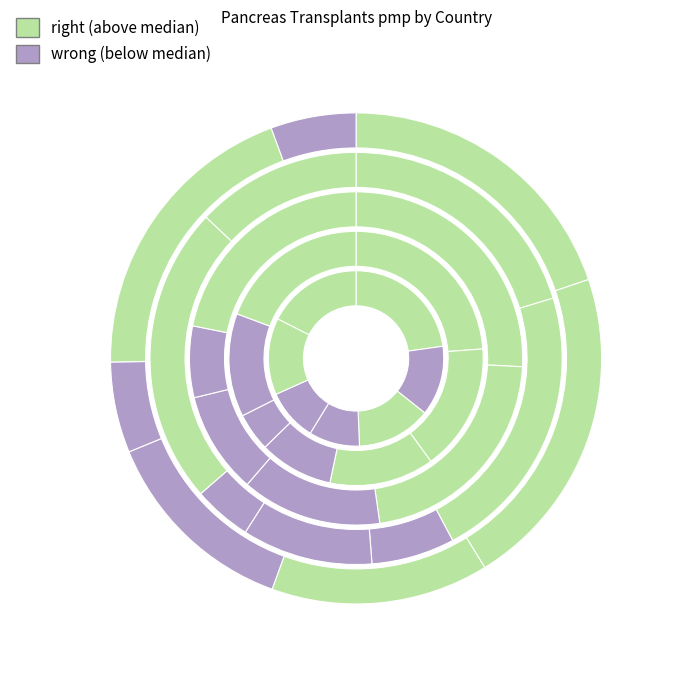

Does Croatia account for over 50% of the chart?

No